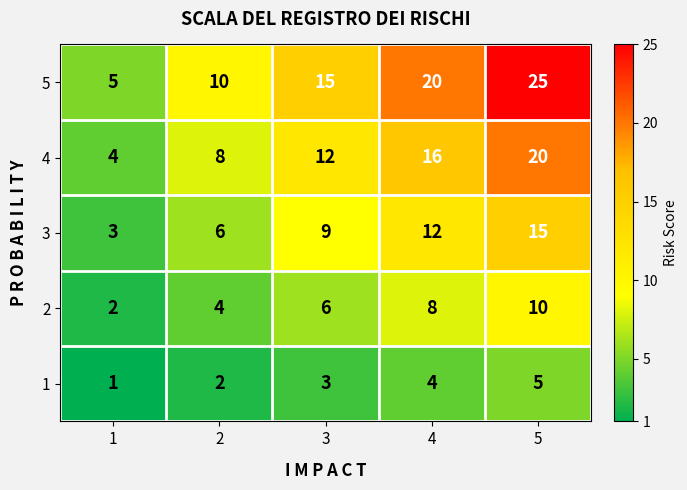

Rank the series by their maximum value, from lowest to highest.

1, 2, 3, 4, 5